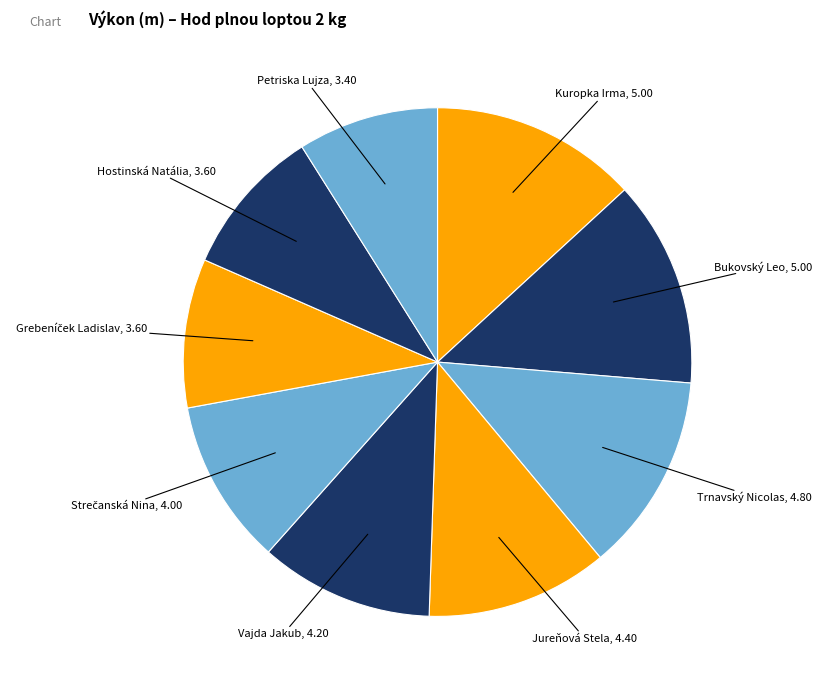

To the nearest percent, what is the average slice percentage?

11%